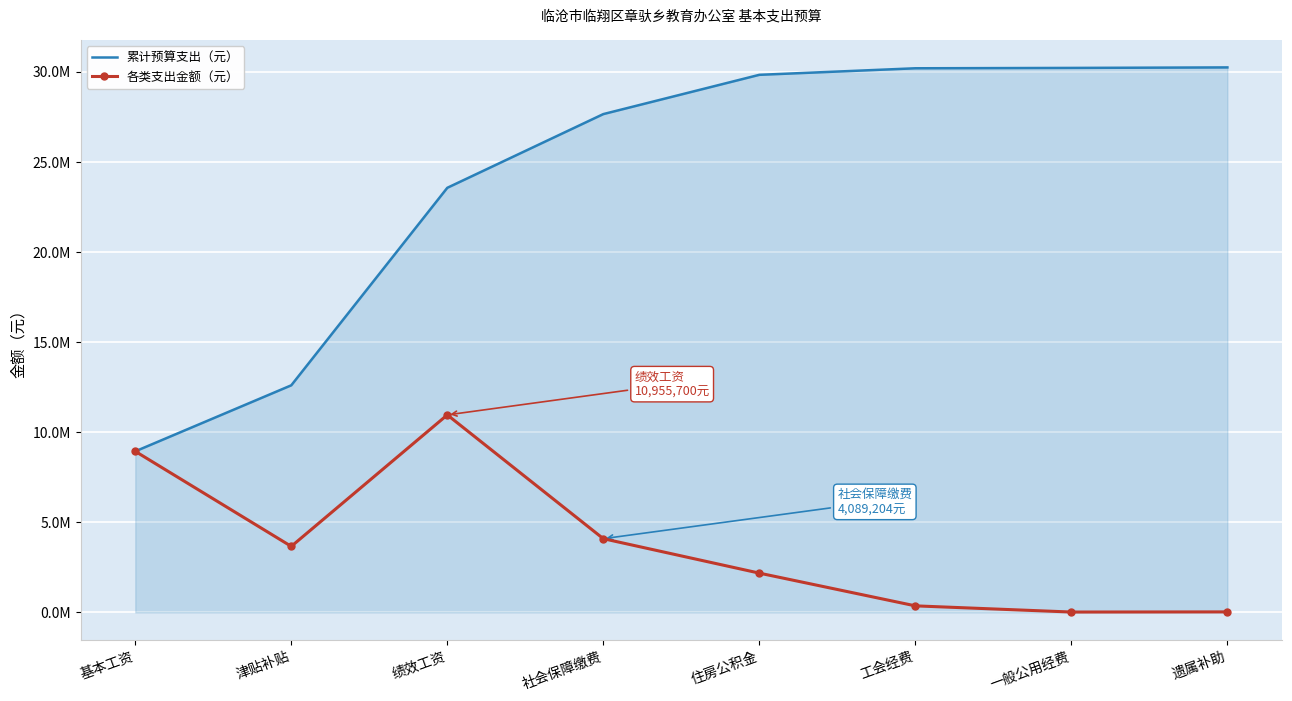

What are all the series names shown in the legend?

累计预算支出（元）, 各类支出金额（元）